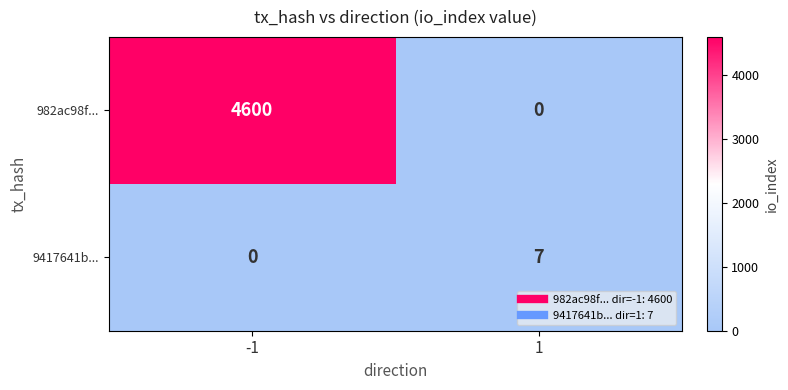

What is the greatest value displayed?

4600